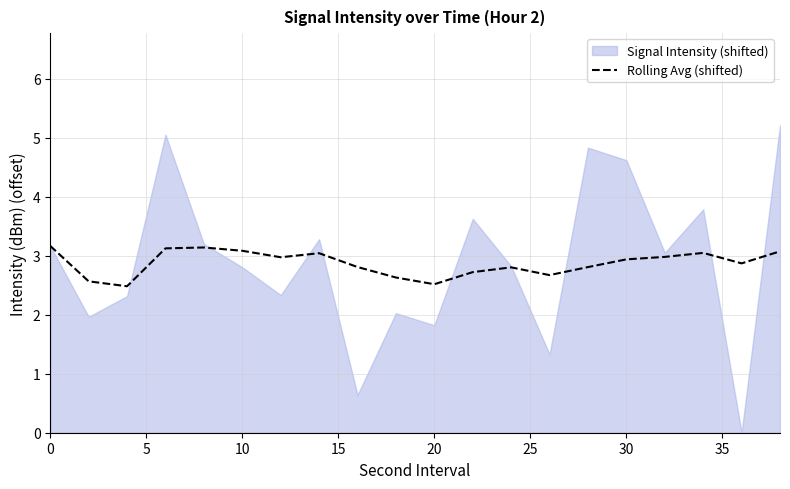

Is it true that Rolling Avg (shifted) equals 1.1 at 20?

False